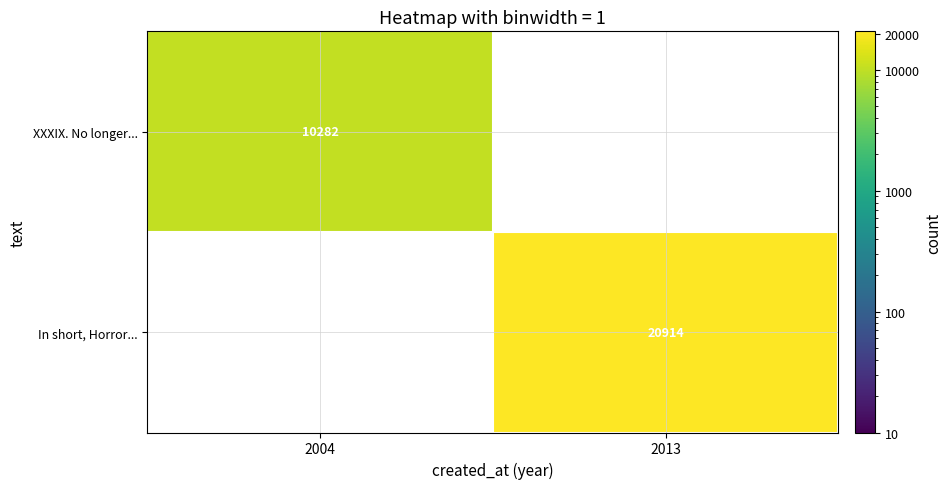

True or false: In short, Horror... has a value of 20914 at 2013.

True